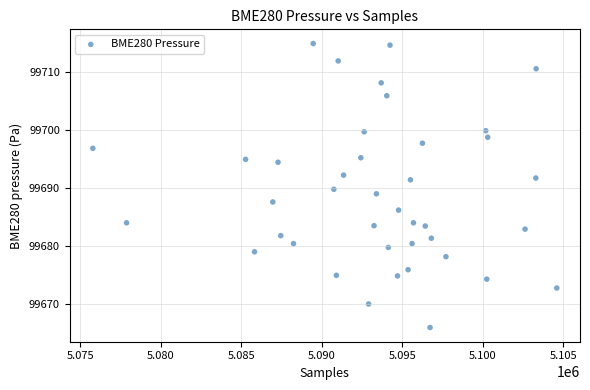

What is the range of Y values (max minus min)?

49.0